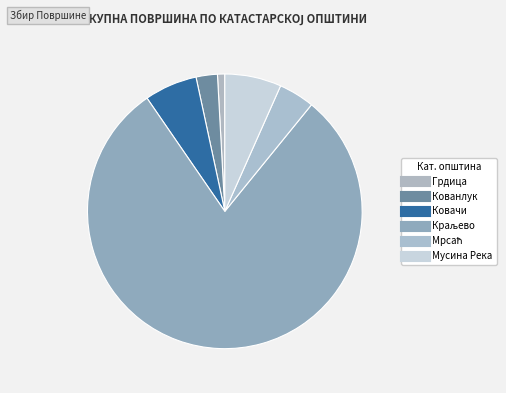

Count the number of slices in the pie.

6